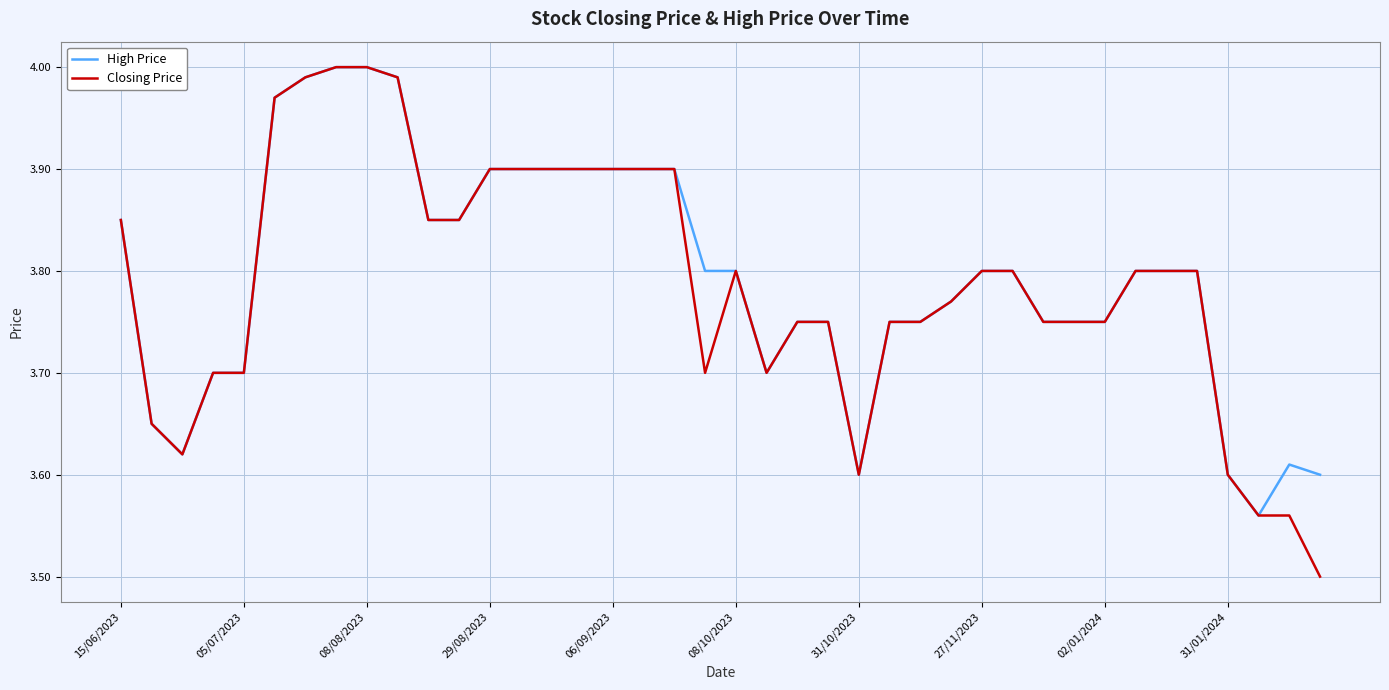

Which series has the largest range (max minus min)?

Closing Price